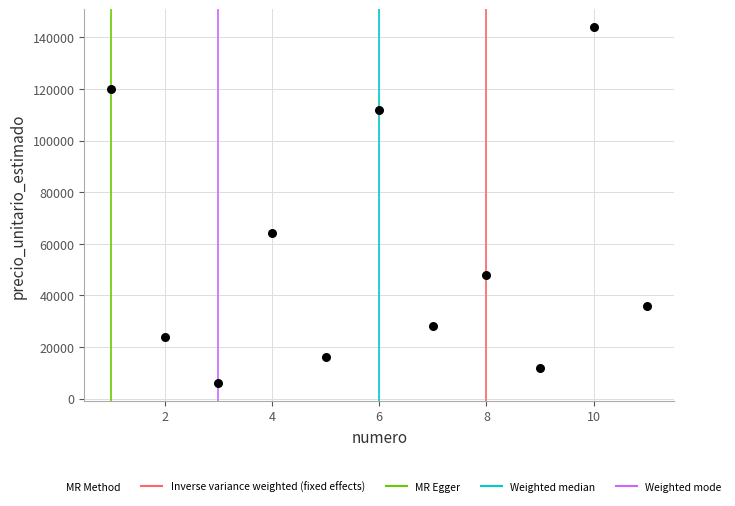

What is the average X value?

6